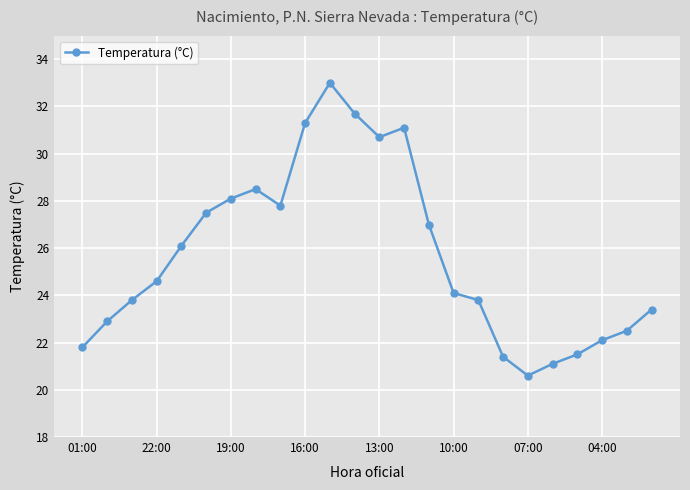

How many values are below 24?

11